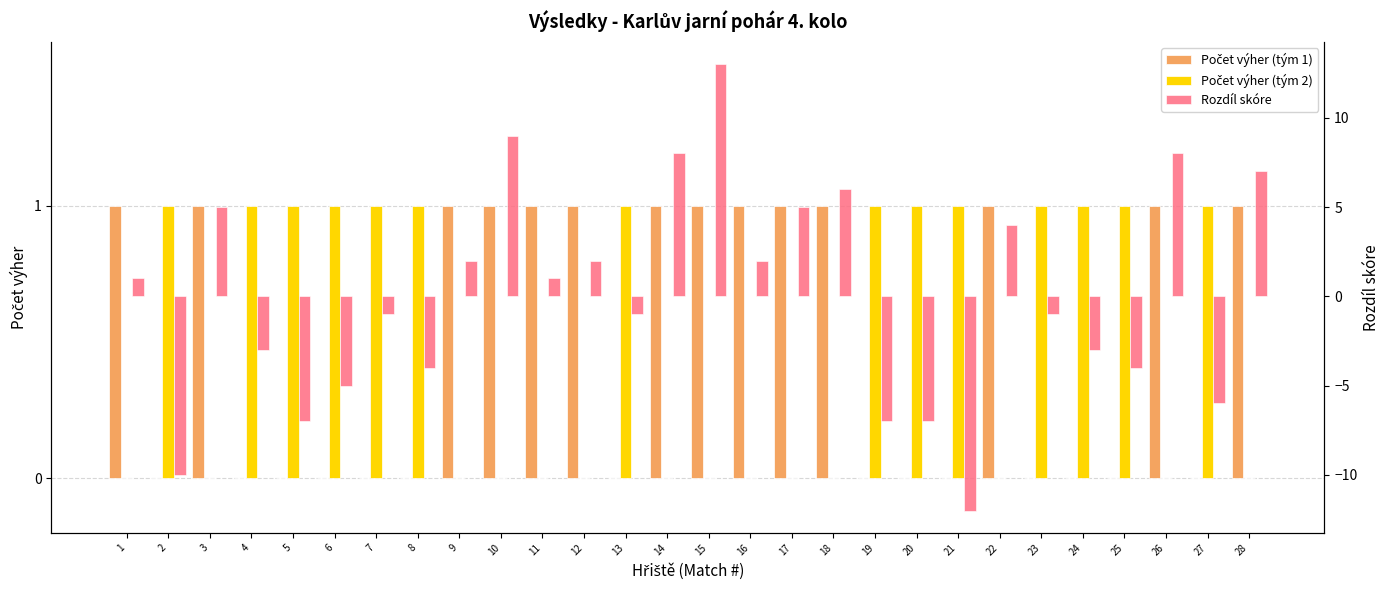

Count the number of categories in the chart.

28